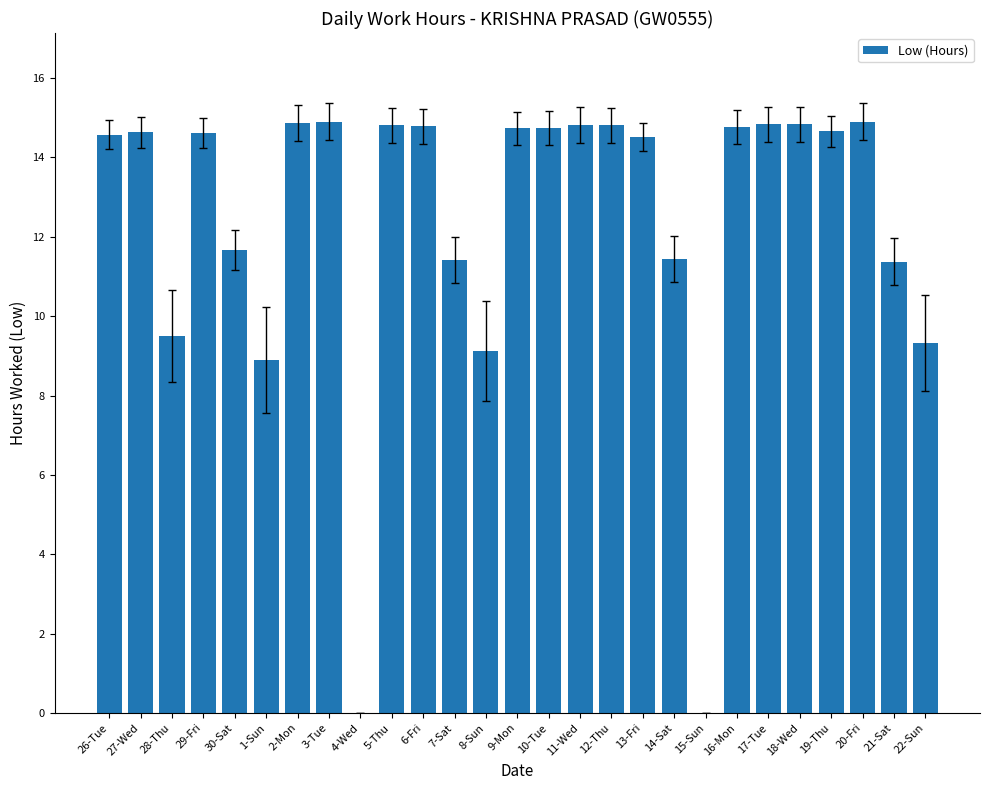

What is the sum of all values?

333.5